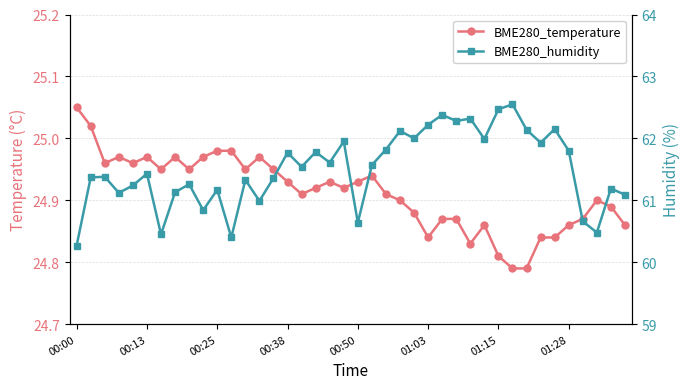

Reading left to right, transcribe all the data shown in this chart.

BME280_temperature: 25.1	25.0	25.0	25.0	25.0	25.0	24.9	25.0	24.9	25.0	25.0	25.0	24.9	25.0	24.9	24.9	24.9	24.9	24.9	24.9	24.9	24.9	24.9	24.9	24.9	24.8	24.9	24.9	24.8	24.9	24.8	24.8	24.8	24.8	24.8	24.9	24.9	24.9	24.9	24.9
BME280_humidity: 60.3	61.4	61.4	61.1	61.2	61.4	60.5	61.1	61.3	60.8	61.2	60.4	61.3	61.0	61.4	61.8	61.5	61.8	61.6	62.0	60.6	61.6	61.8	62.1	62.0	62.2	62.4	62.3	62.3	62.0	62.5	62.5	62.1	61.9	62.1	61.8	60.7	60.5	61.2	61.1